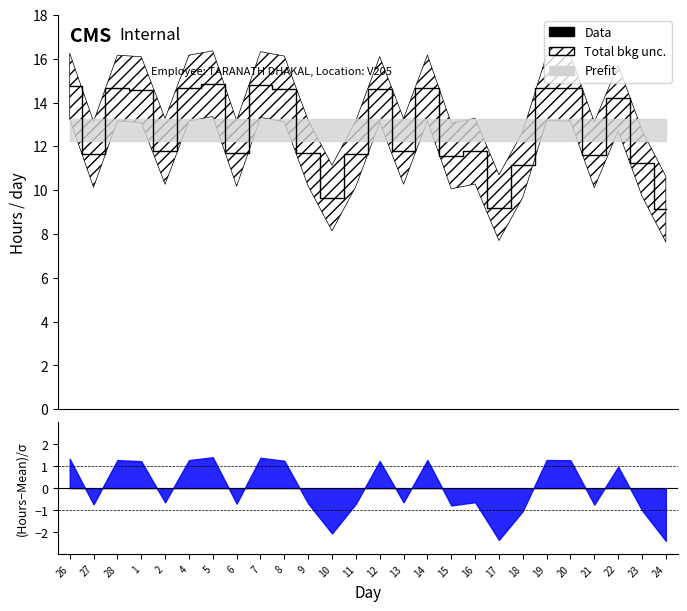

What is the sum of the values at 24 and 17?

18.3